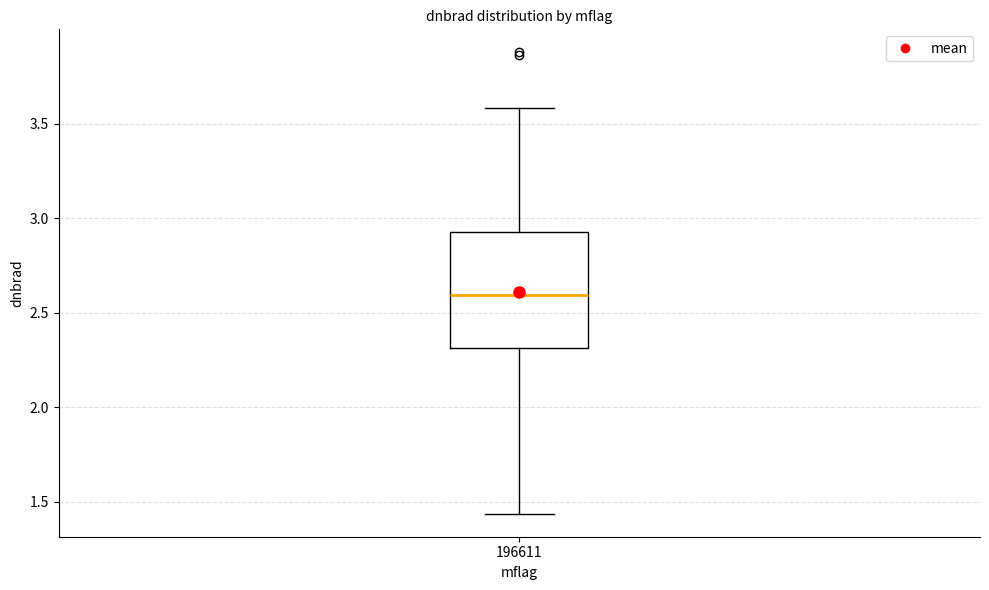

Read this box plot against the y-axis: the position of the median line, the range covered by the box, and the ends of both whiskers. The values are not printed on the chart, so give them approximately, as read against the axis.

median 2.60, box 2.30 to 2.95, whiskers 1.45 to 3.60